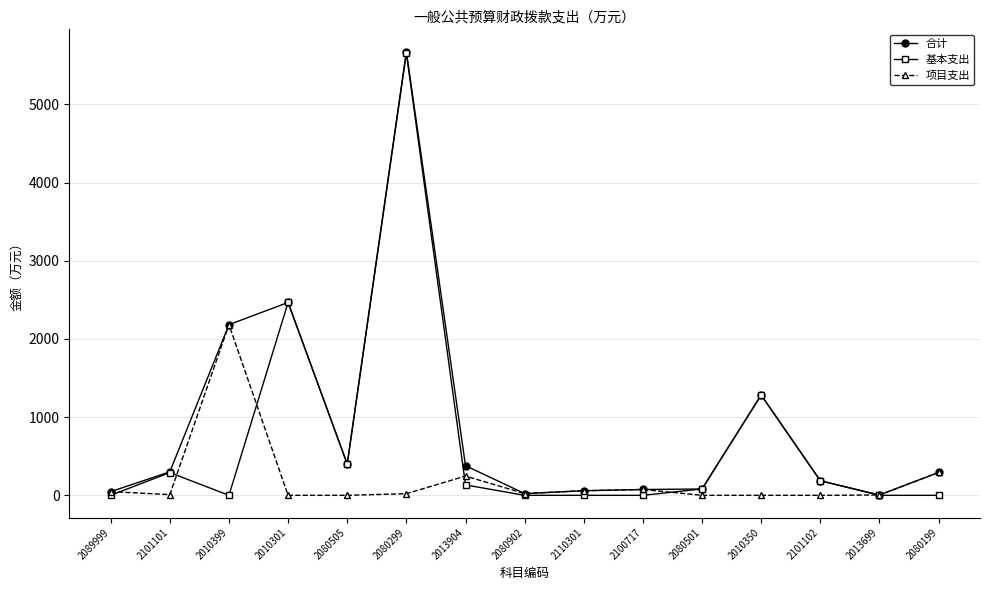

Where is 合计 nearest to the value 2840?

2010301